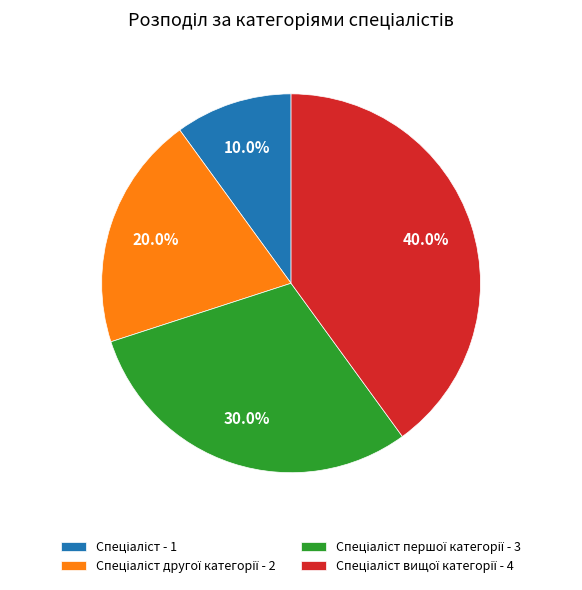

Is there any slice that represents more than half of the pie?

No